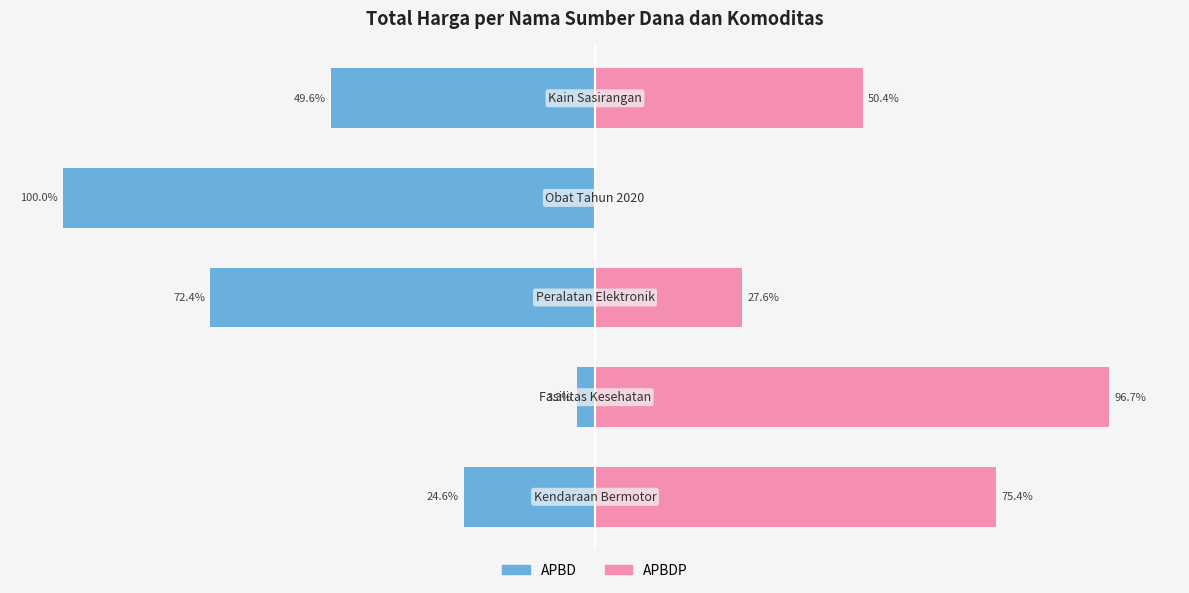

Reading left to right, transcribe all the data shown in this chart.

APBD: -24.6	-3.3	-72.4	-100.0	-49.6
APBDP: 75.4	96.7	27.6	0.0	50.4